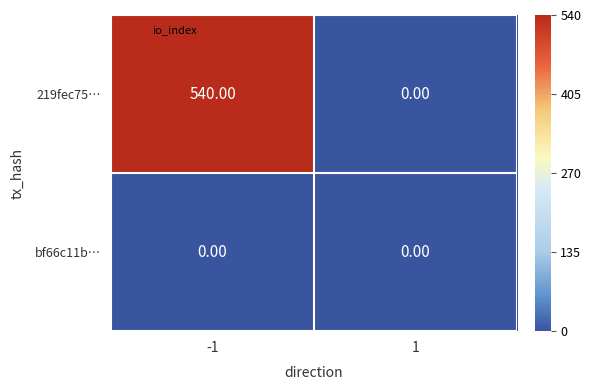

What is the difference between the highest and lowest values at -1?

540